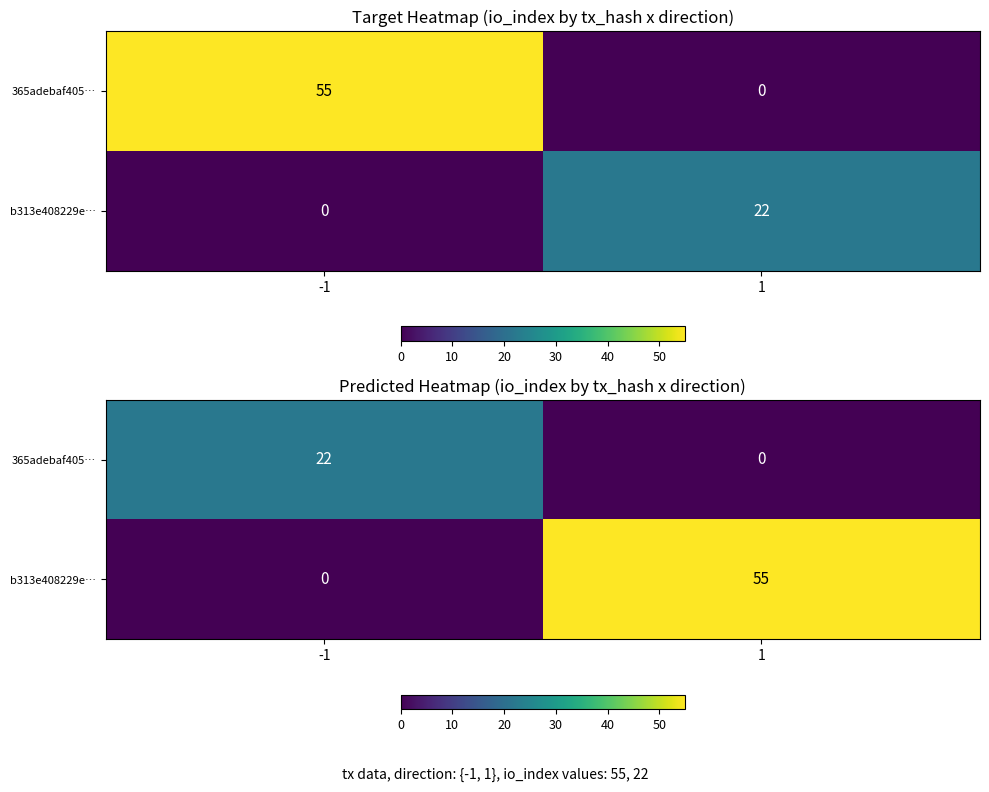

How many series are shown in this chart?

2